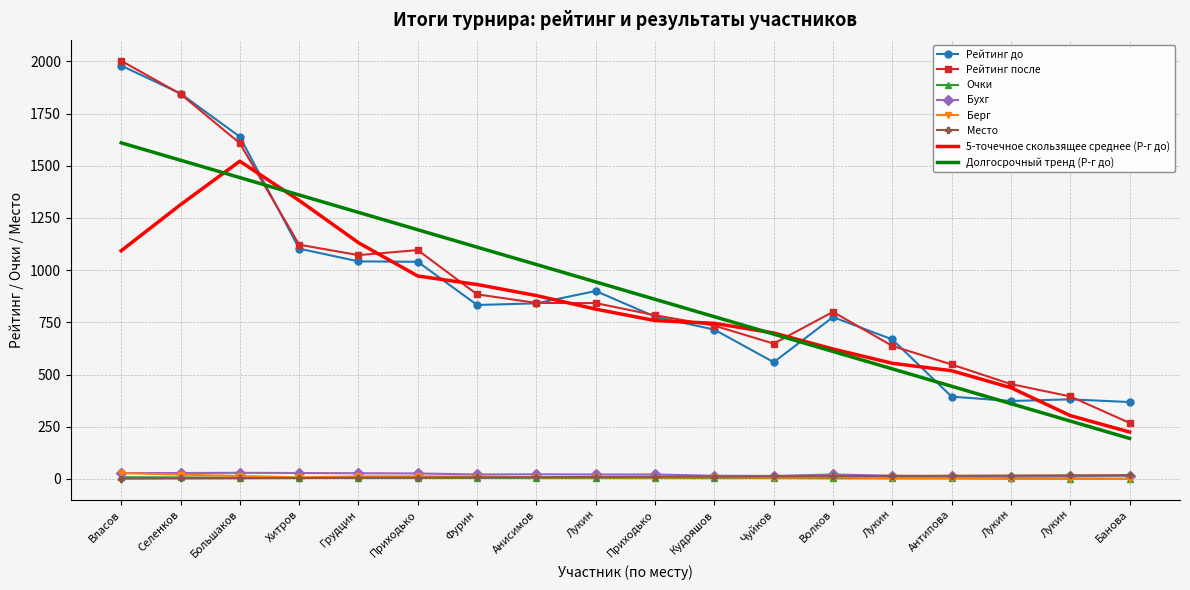

What are all the series names shown in the legend?

Рейтинг до, Рейтинг после, Очки, Бухг, Берг, Место, 5-точечное скользящее среднее (Р-г до), Долгосрочный тренд (Р-г до)